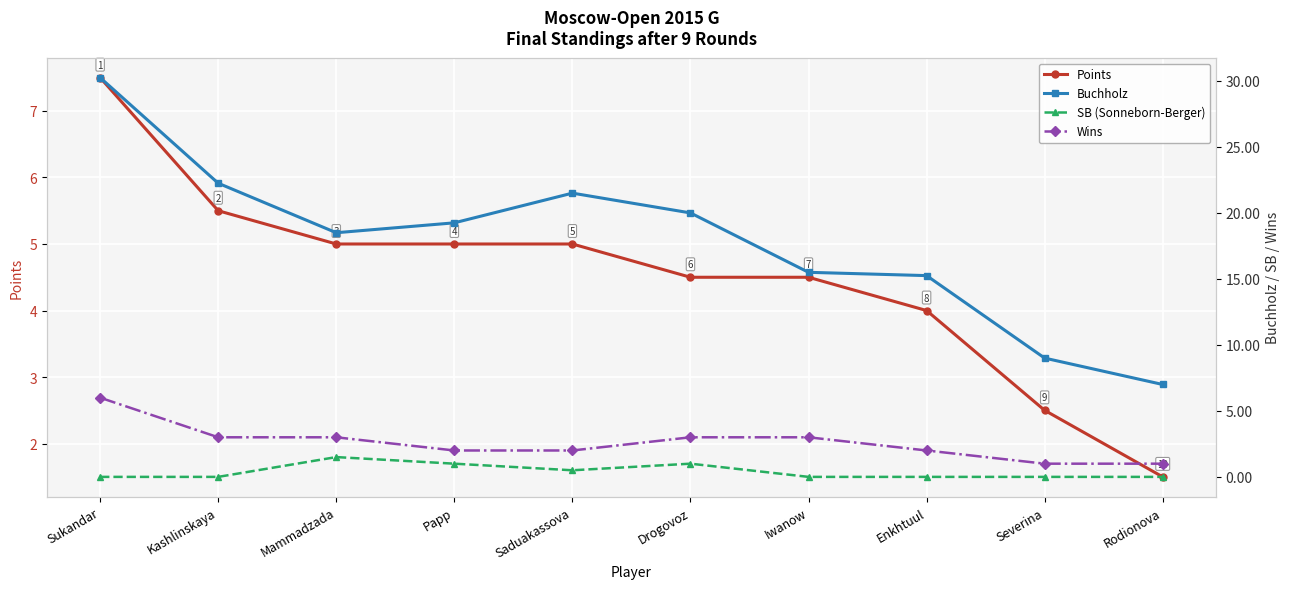

True or false: Wins has more than 1 interior local peaks.

False